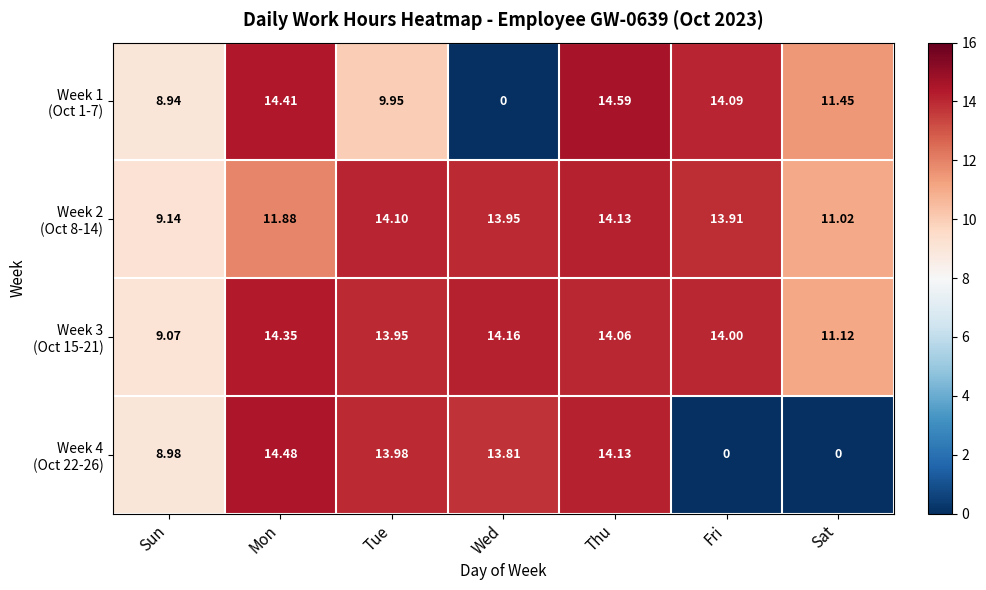

At which category does the chart reach its peak across all series?

Thu